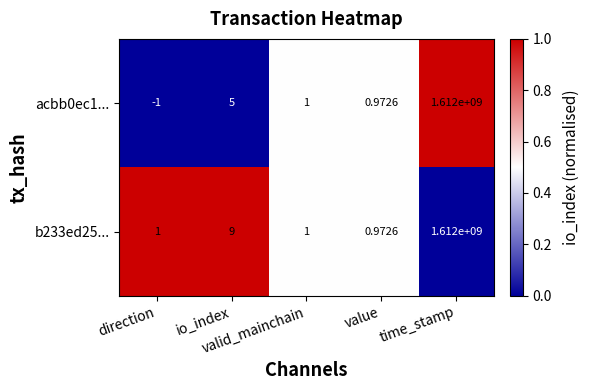

How many data points does each series have?

5